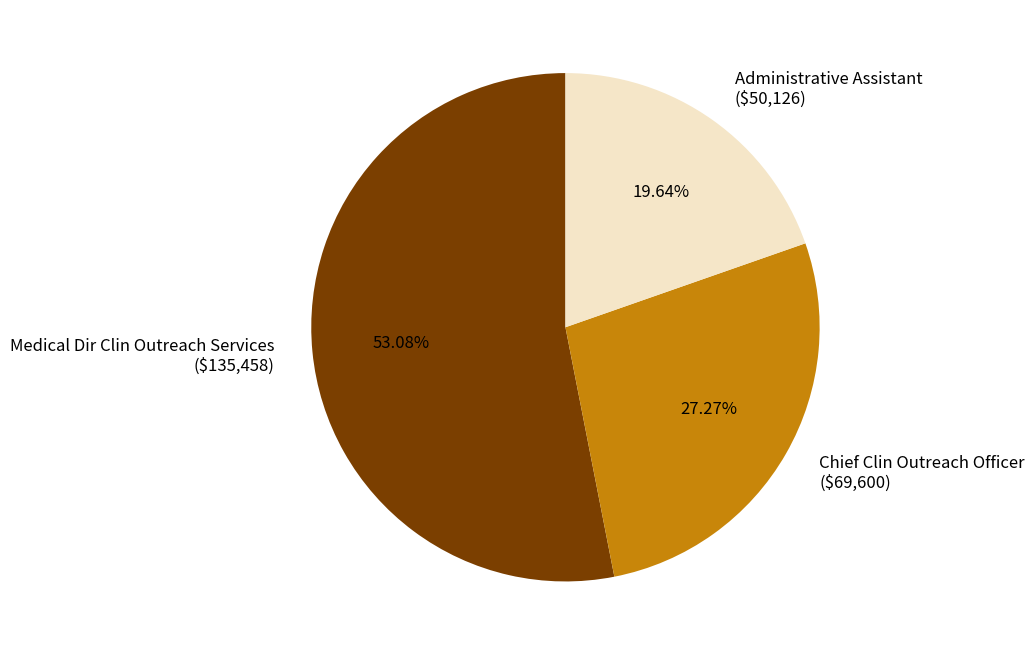

Which slice is the smallest?

Administrative Assistant